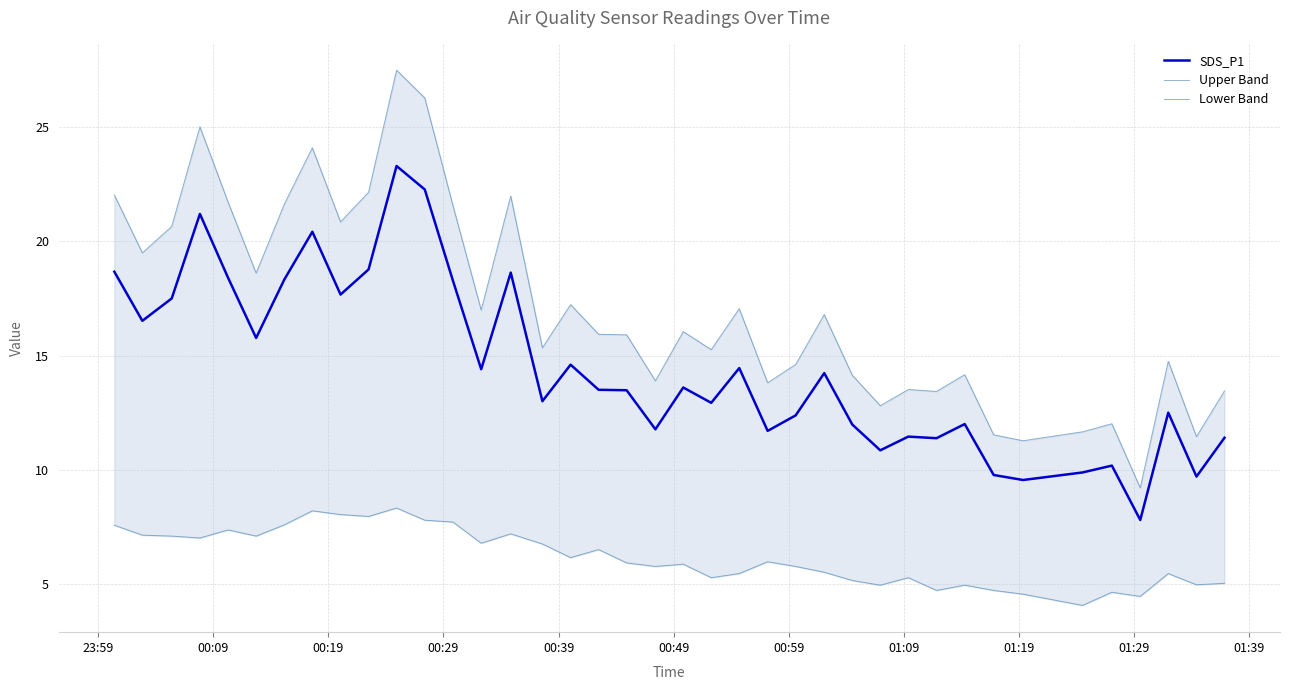

What is the lowest value of the SDS_P1 series?

7.8